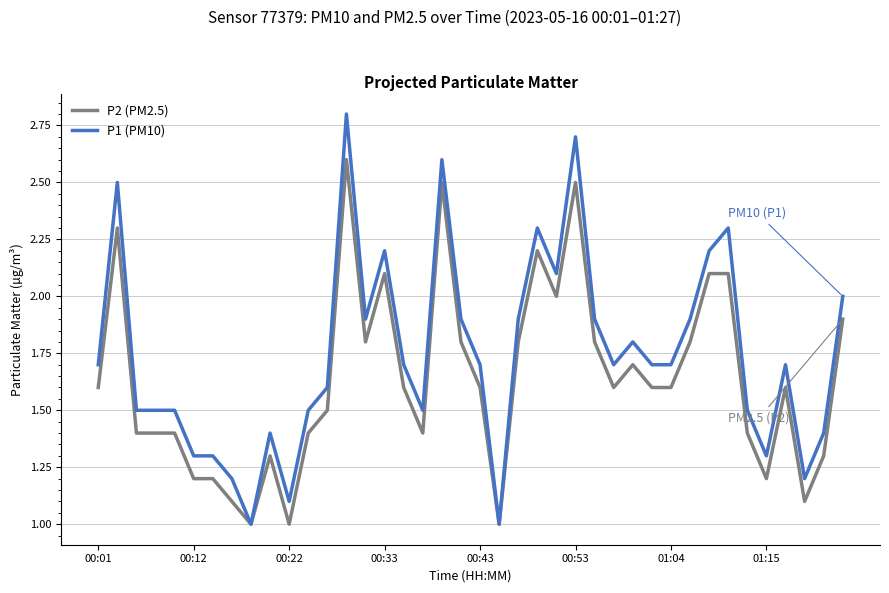

Which series has the largest total across all categories?

P1 (PM10)